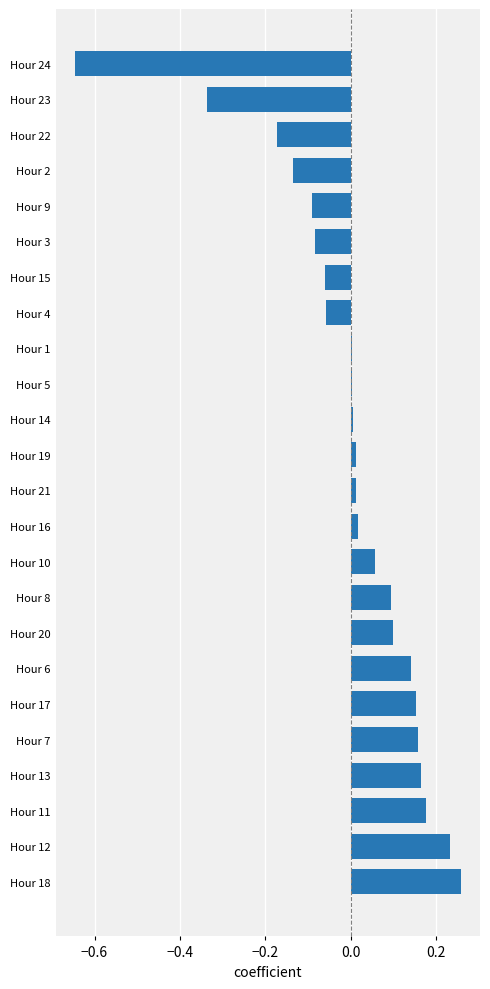

How many categories are shown in the chart?

24